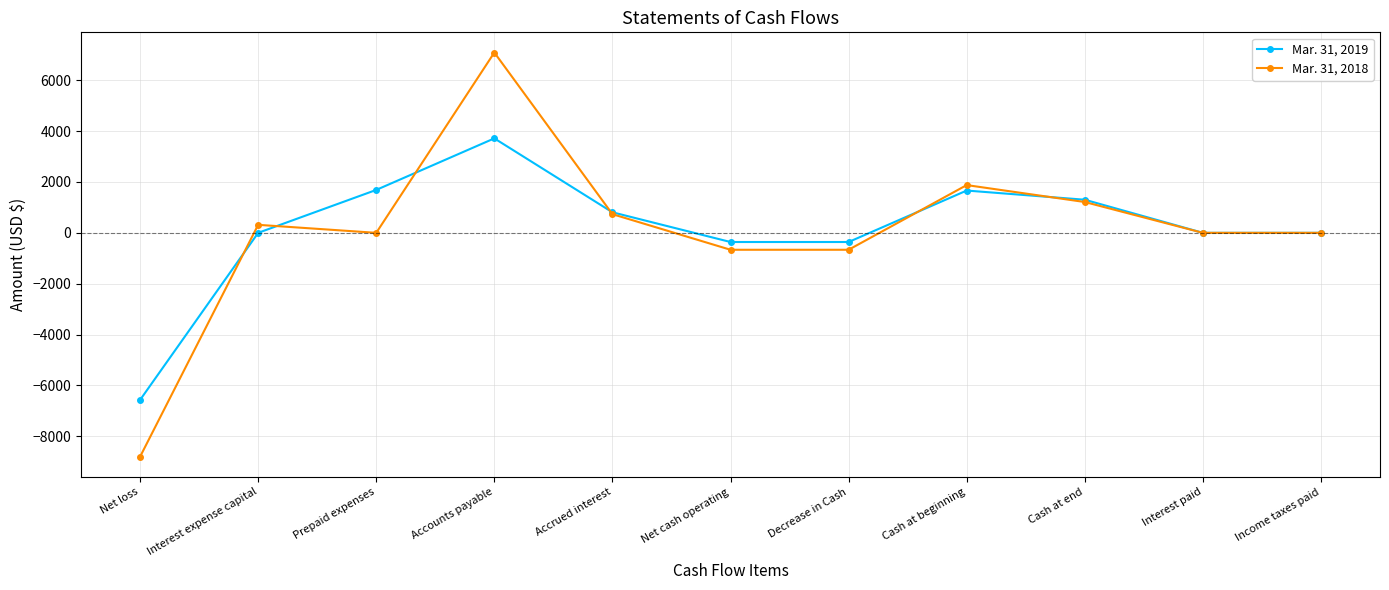

The value of Mar. 31, 2018 at Net loss is -8806. True or false?

True